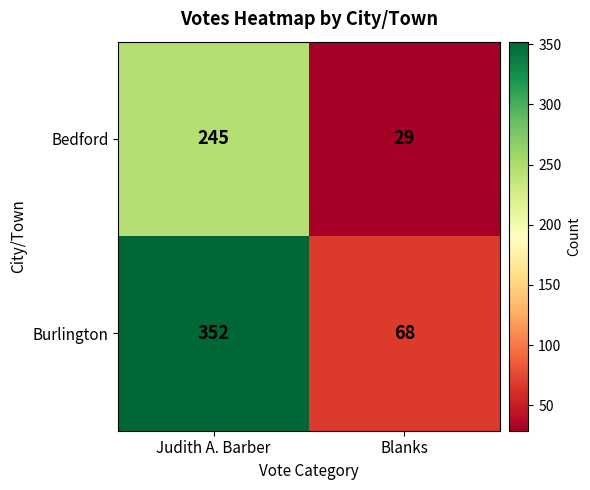

Count the number of data series in this chart.

2